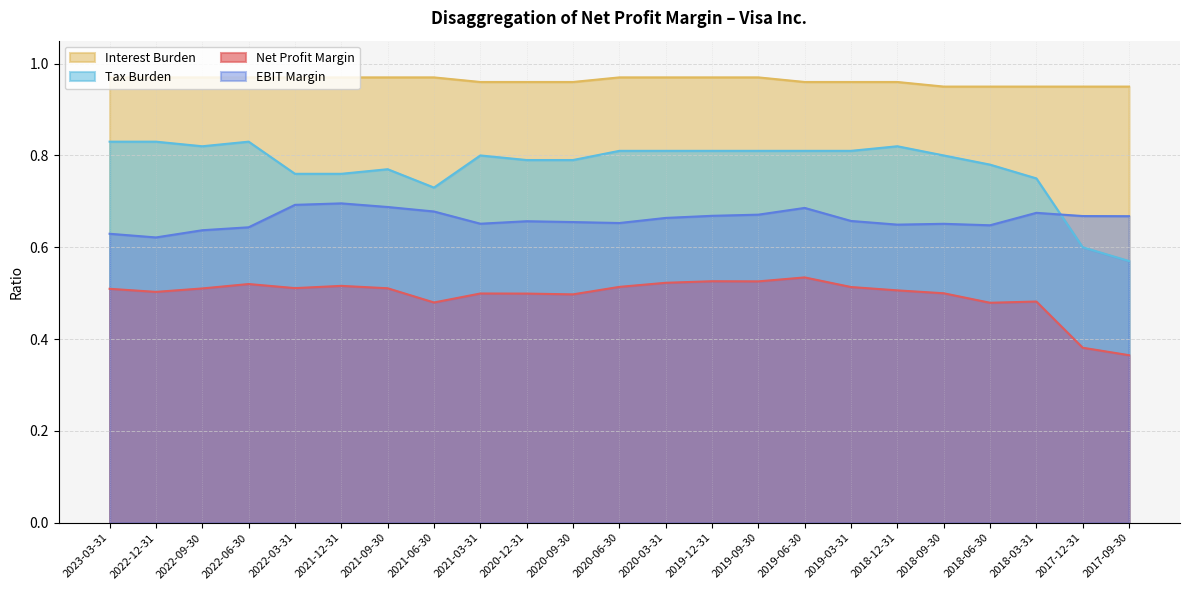

List the labels in order of Interest Burden value, largest first.

2023-03-31, 2022-12-31, 2022-09-30, 2022-06-30, 2022-03-31, 2021-12-31, 2021-09-30, 2021-06-30, 2020-06-30, 2020-03-31, 2019-12-31, 2019-09-30, 2021-03-31, 2020-12-31, 2020-09-30, 2019-06-30, 2019-03-31, 2018-12-31, 2018-09-30, 2018-06-30, 2018-03-31, 2017-12-31, 2017-09-30